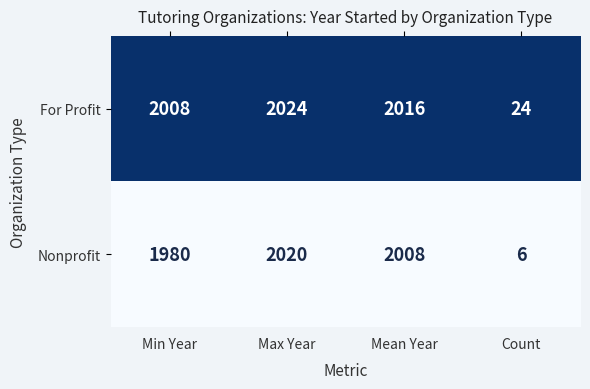

Reading left to right, list all the values displayed in this chart.

For Profit: Min Year=2008	Max Year=2024	Mean Year=2016	Count=24
Nonprofit: Min Year=1980	Max Year=2020	Mean Year=2008	Count=6